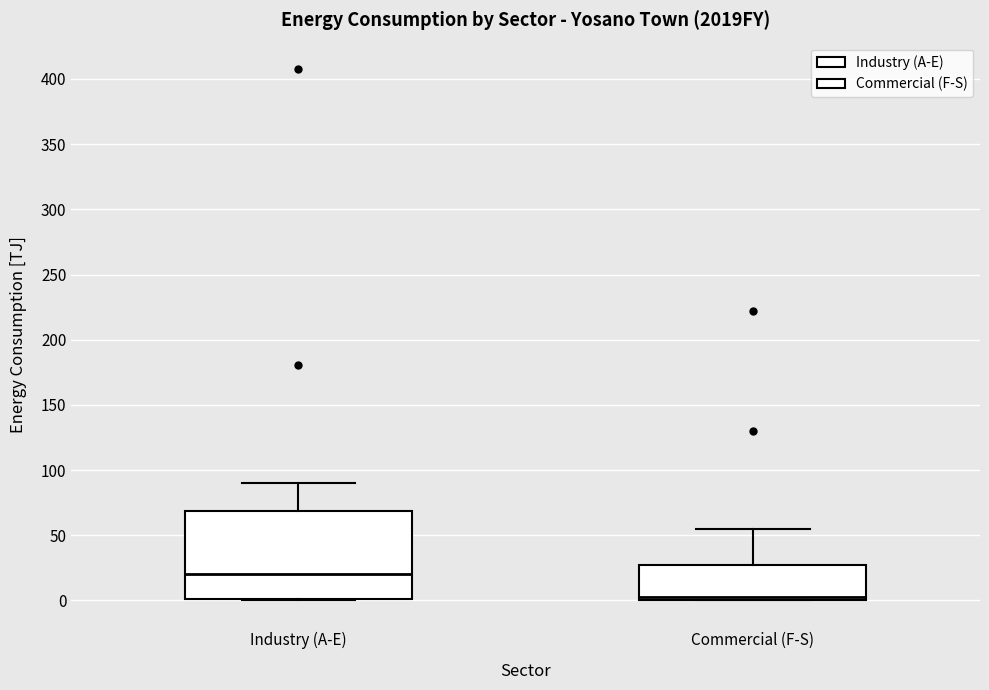

Which box's median line is the lowest?

Commercial (F-S)